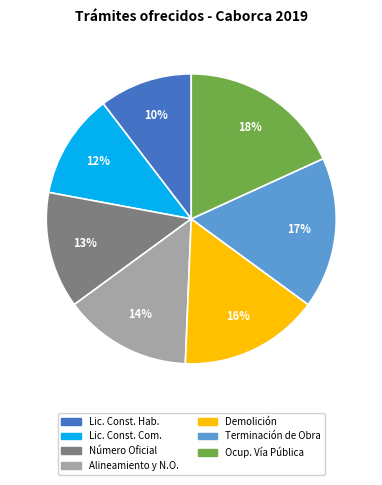

To the nearest percent, what is the average slice percentage?

14%